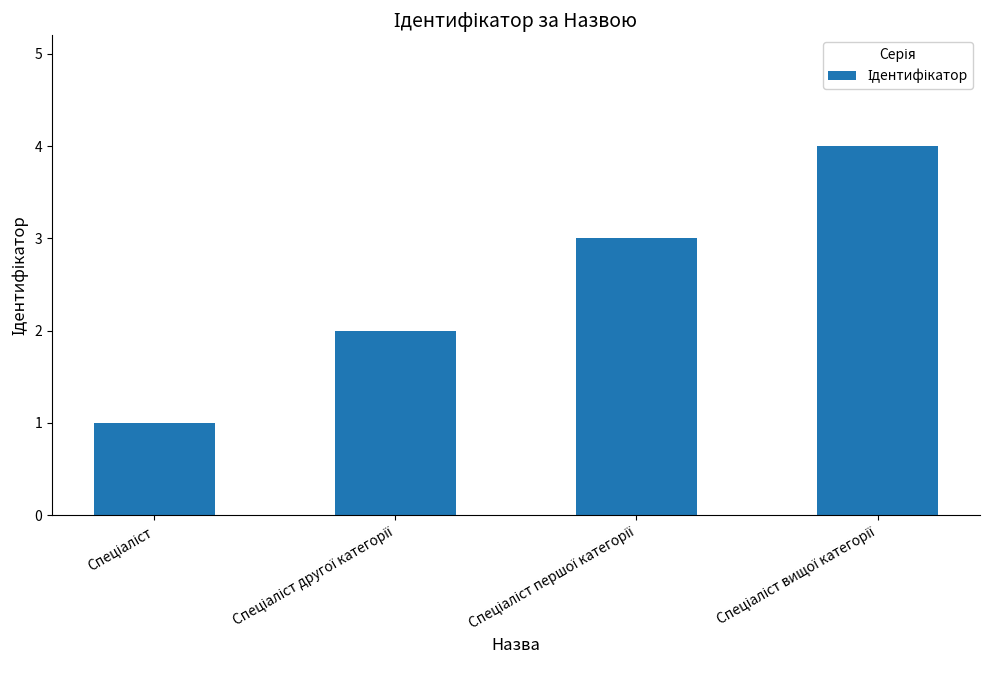

What is the greatest value displayed?

4